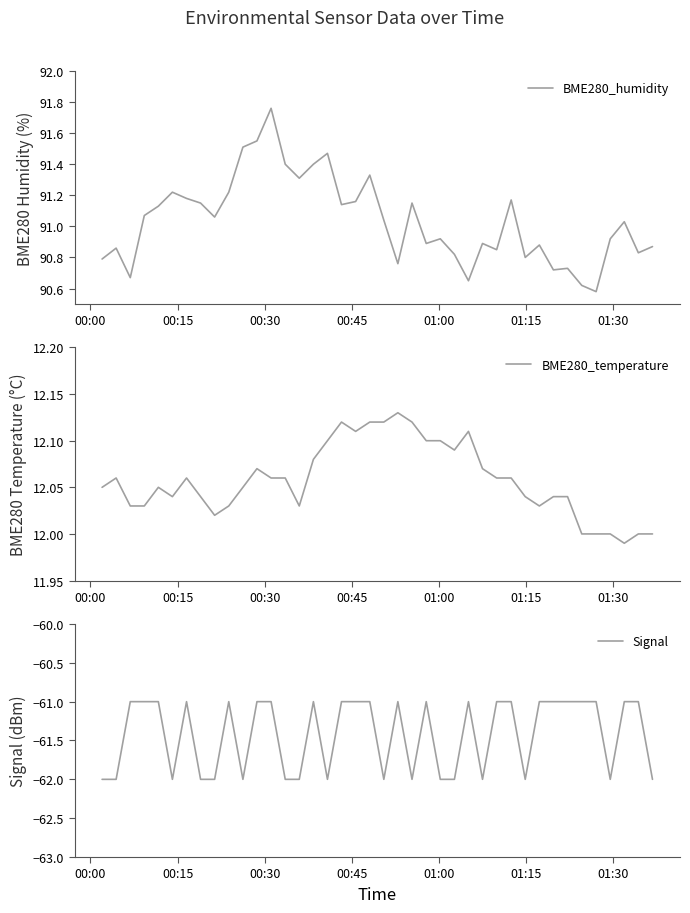

What is the highest value of the Signal series?

-61